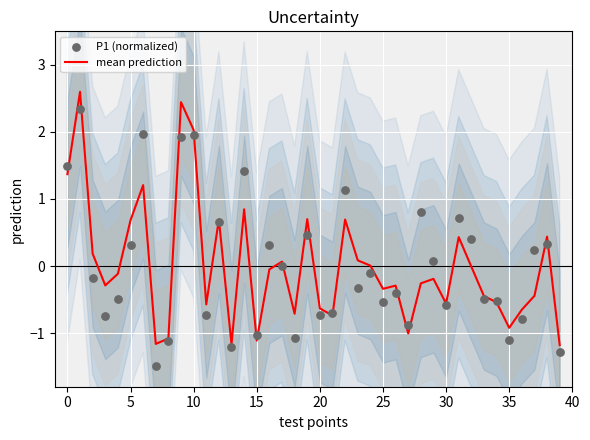

Which series has the largest total across all categories?

P1 (normalized)